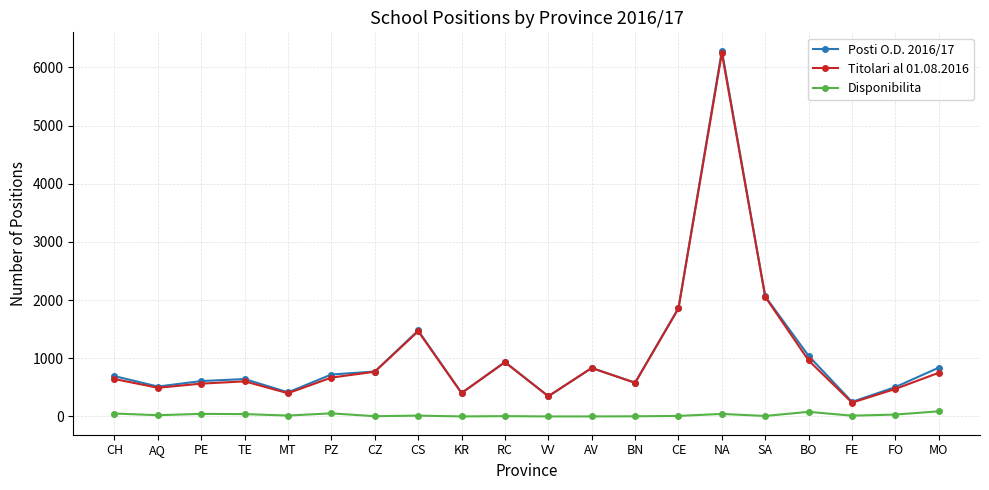

Which series has the largest range (max minus min)?

Posti O.D. 2016/17